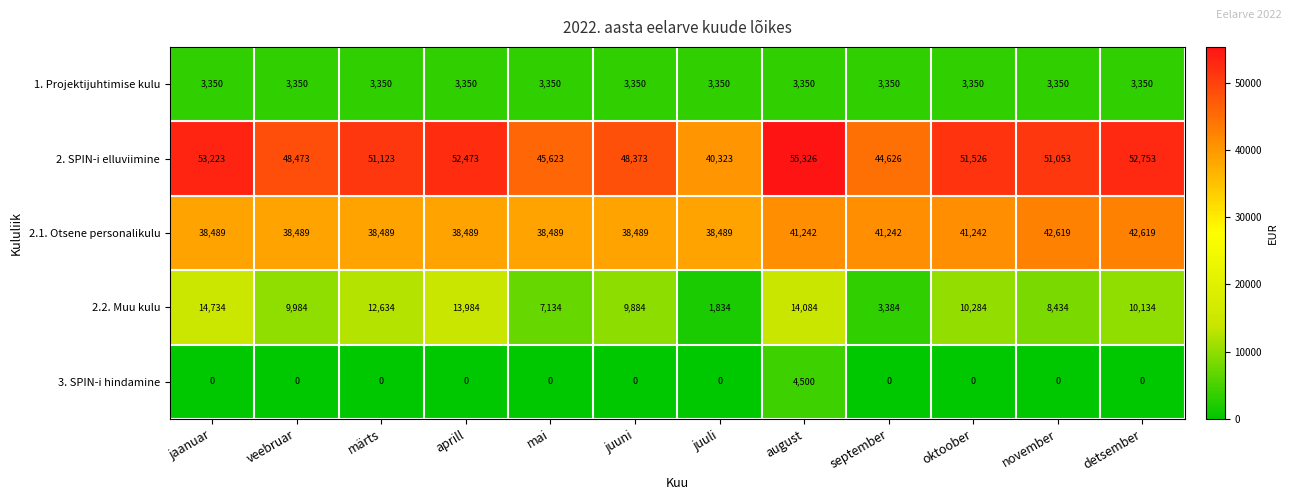

What is the maximum value shown in the chart?

55326